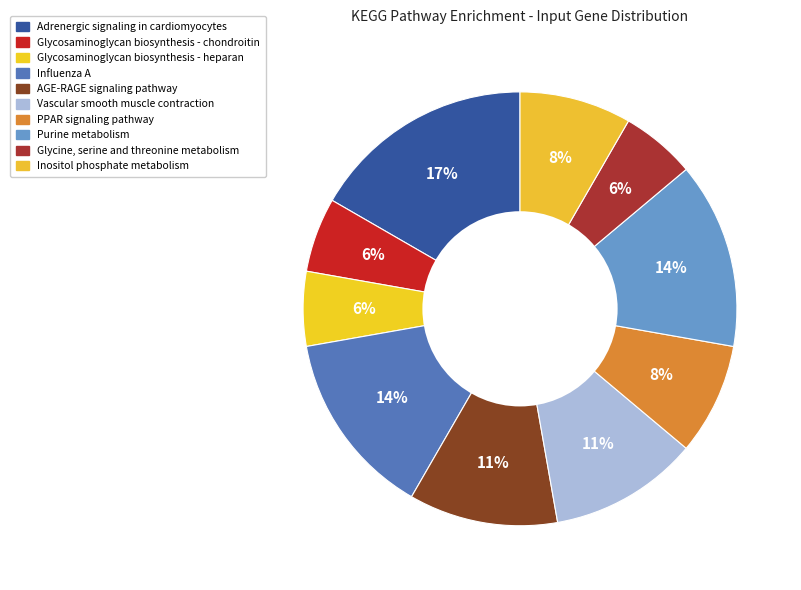

Does Adrenergic signaling in cardiomyocytes represent more than half of the total?

No